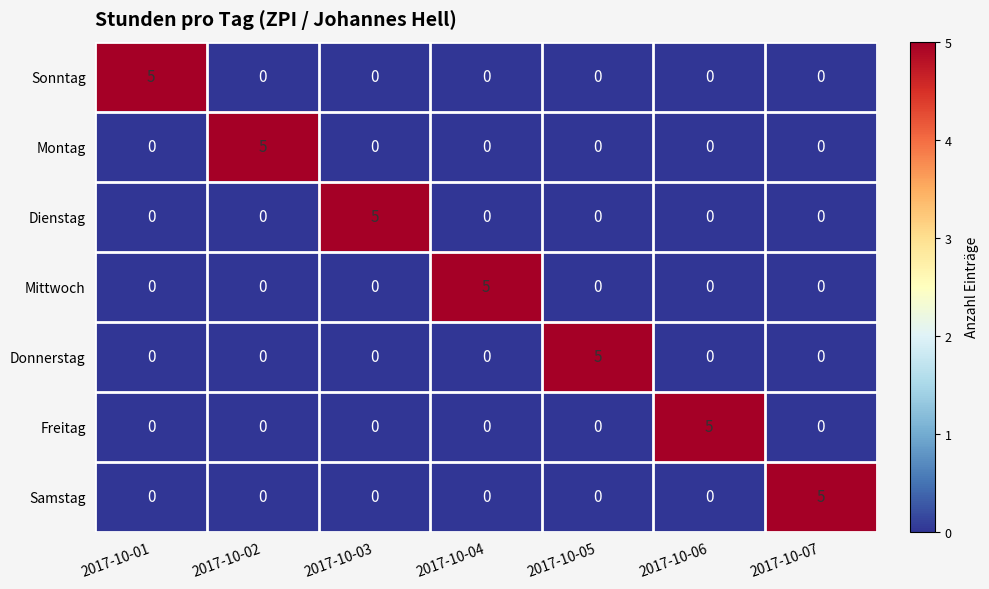

What is the difference between the highest and lowest values at 2017-10-06?

5